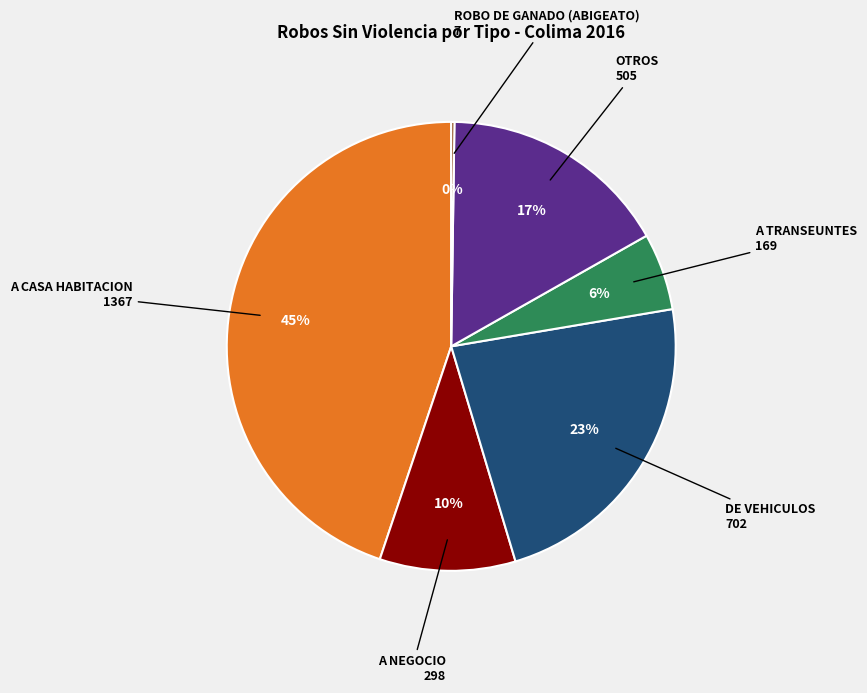

To the nearest percent, what is the difference between the largest and smallest slice percentages?

45%